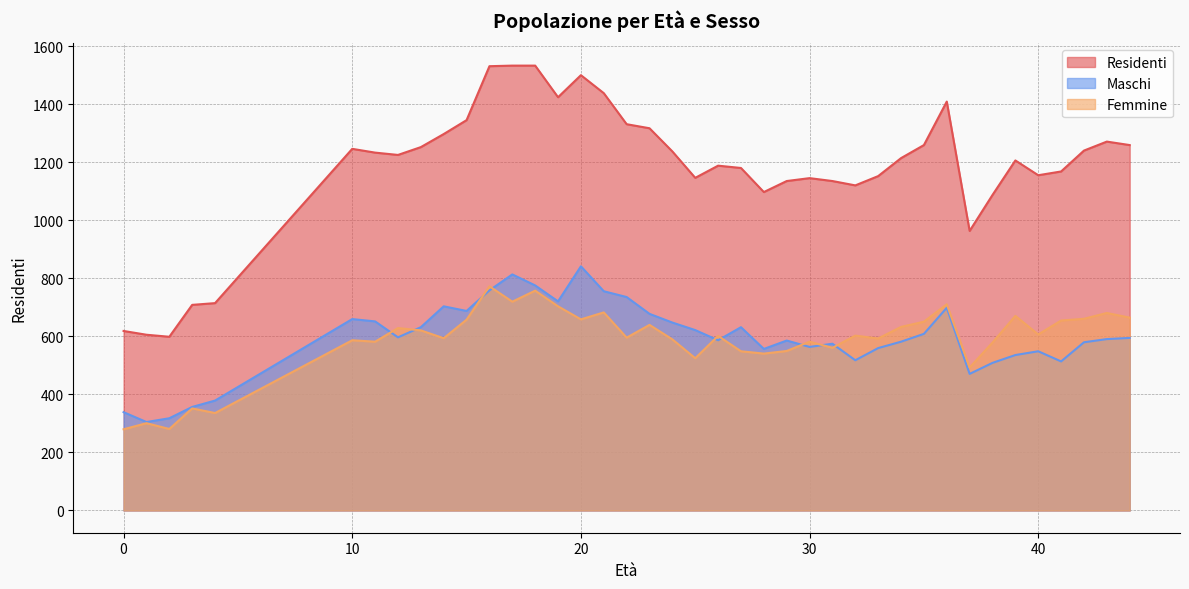

True or false: Maschi has a value of 285 at 15.

False